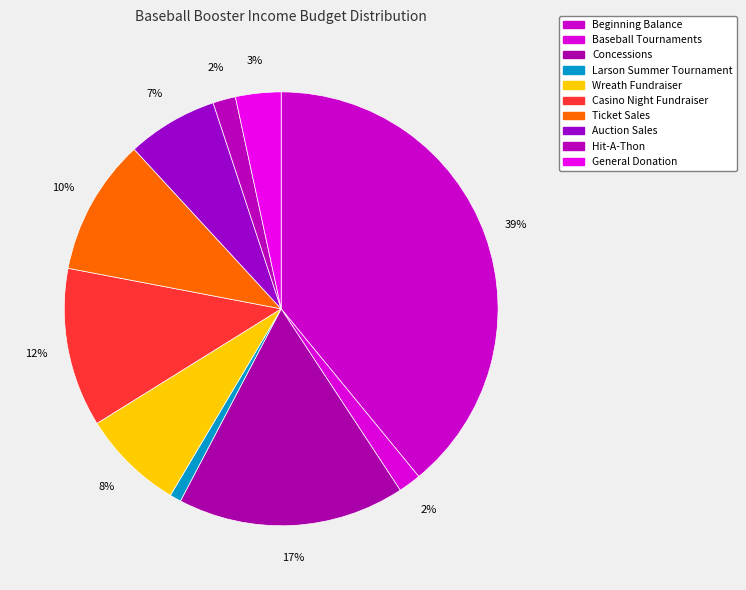

Does Casino Night Fundraiser represent more than half of the total?

No